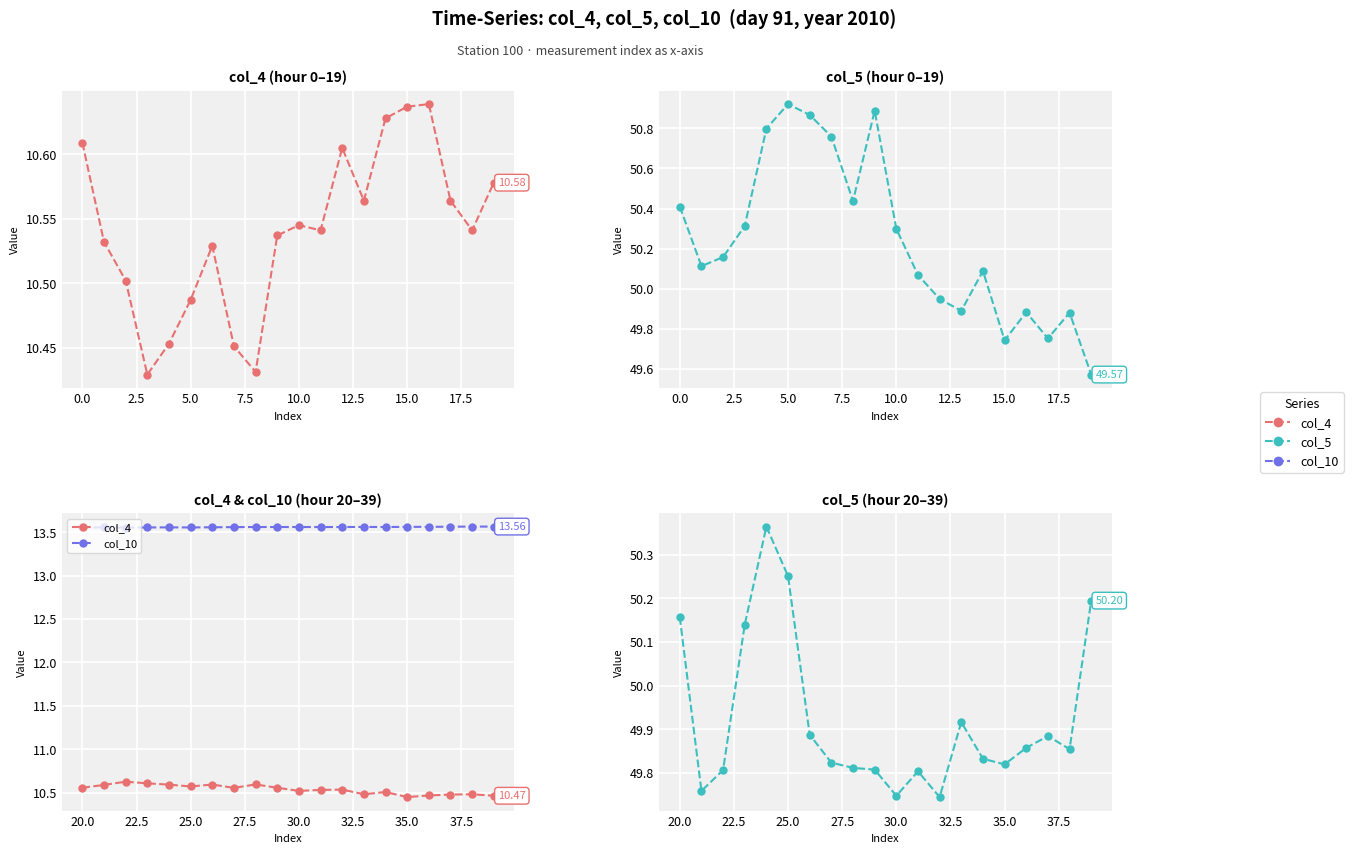

What is the difference between the maximum and second lowest values in the col_4 series?

0.2